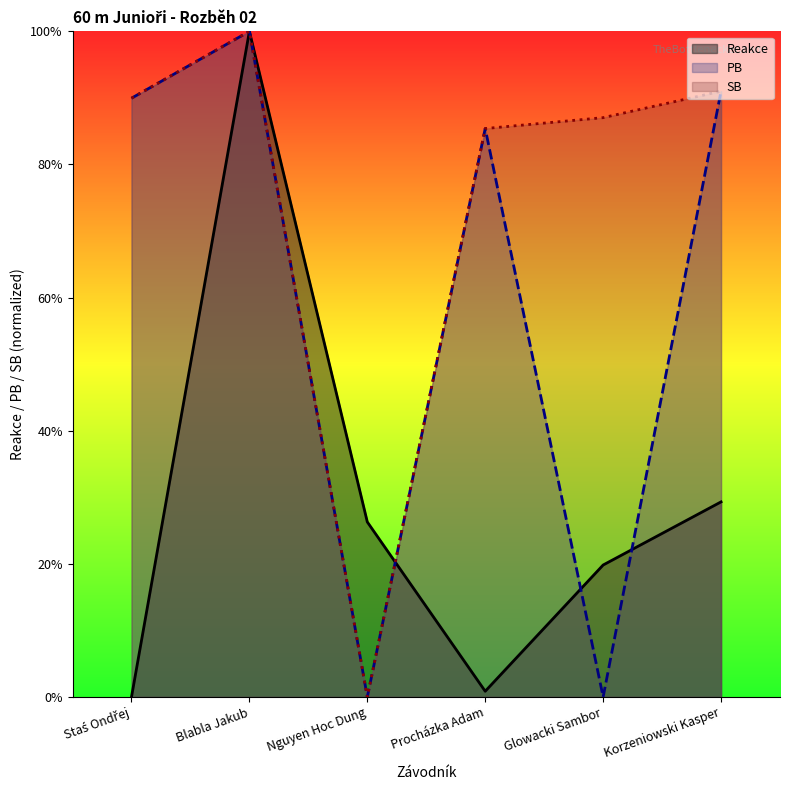

Reading right to left, transcribe all the data shown in this chart.

Reakce: 0.3	0.2	0.0	0.3	1.0	0.0
PB: 0.9	0.0	0.9	0.0	1.0	0.9
SB: 0.9	0.9	0.9	0.0	1.0	0.9